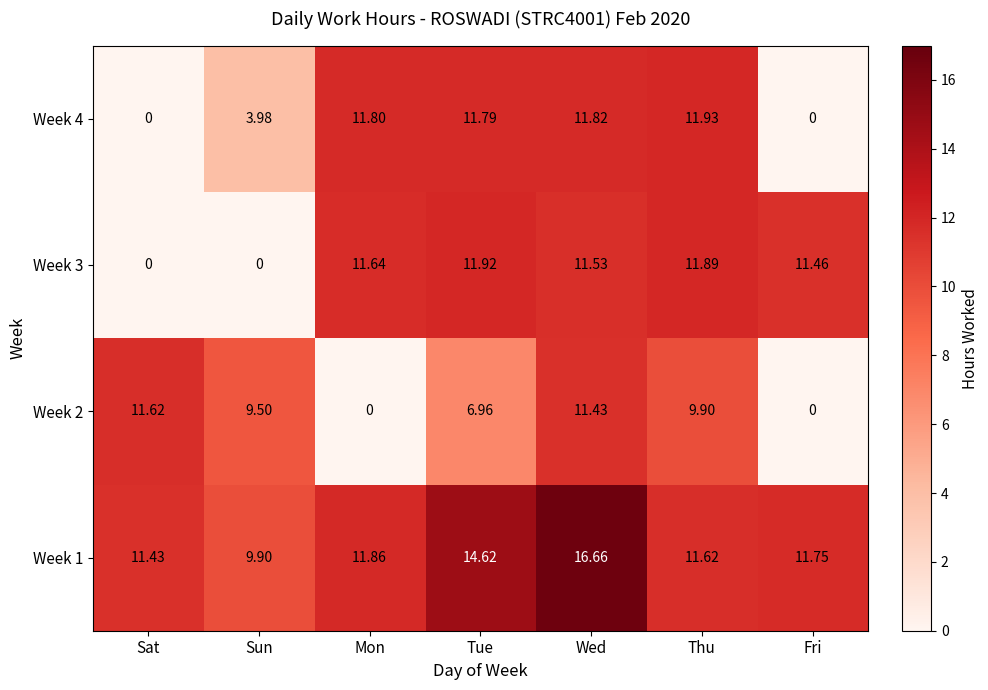

Which category has the highest value in the Week 4 series?

Thu